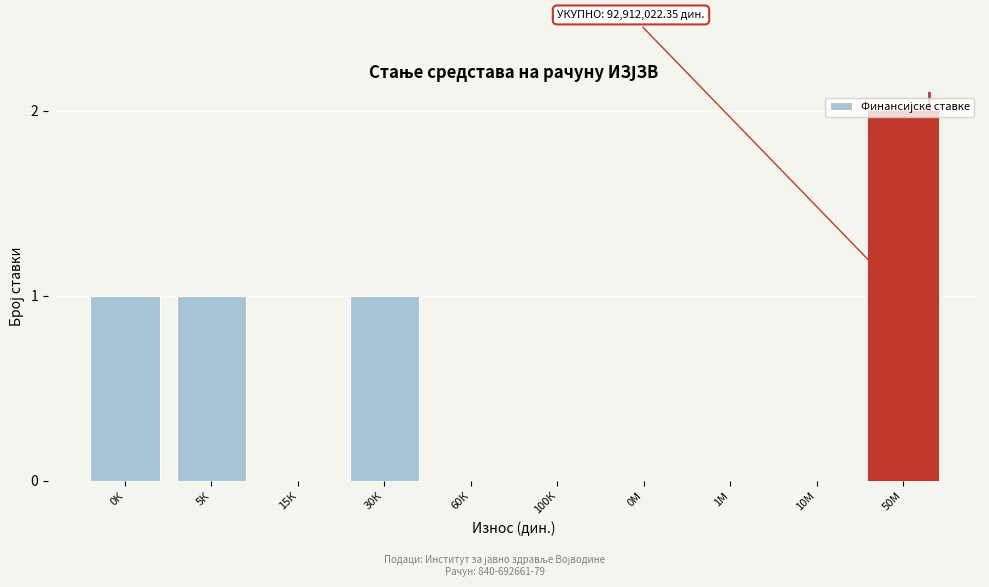

The value at 60К is 0. True or false?

True